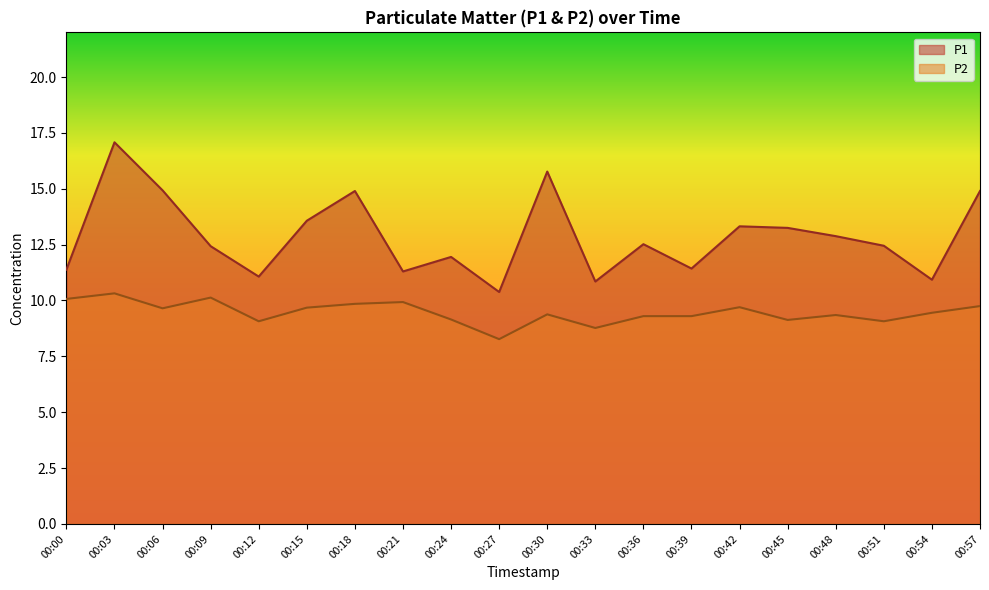

Between 00:09 and 00:54, which is larger?

00:09